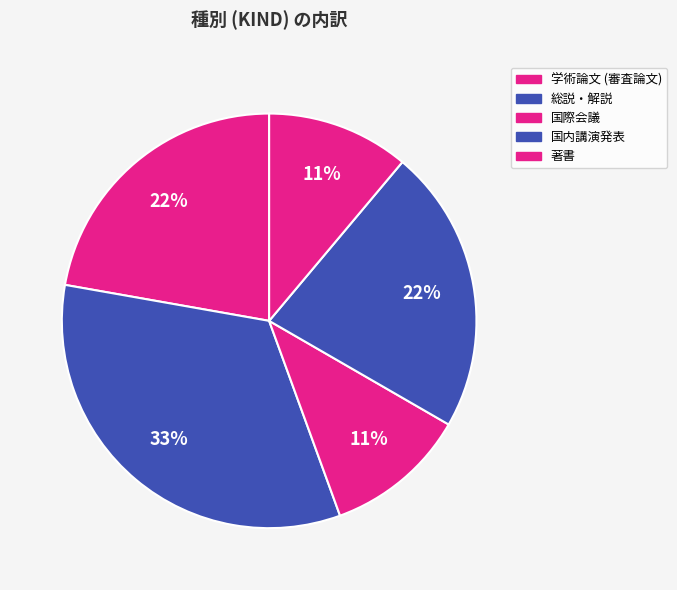

How many segments does this pie chart have?

5